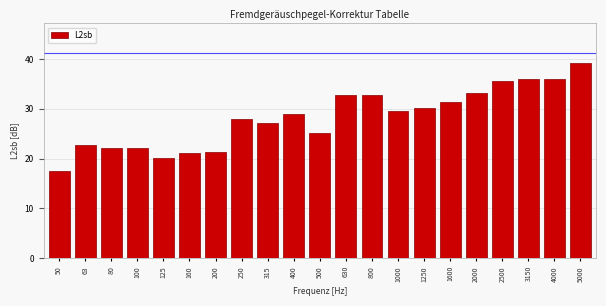

True or false: the data shows 39.3 at 5000.

True